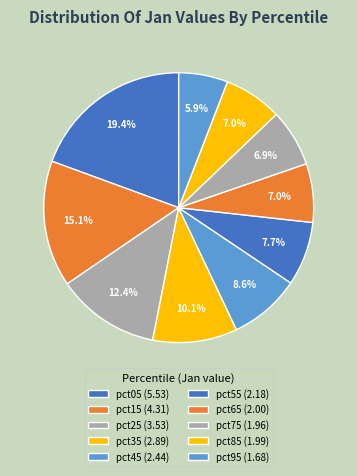

The pct95 slice represents 6% of the pie. True or false?

True